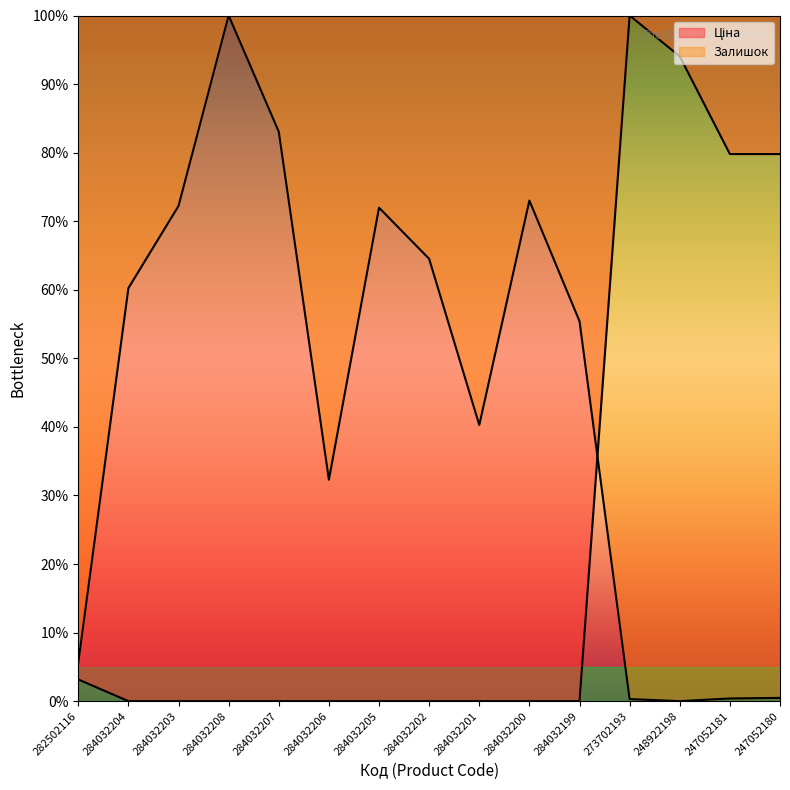

Which has a higher value, 284032205 or 284032201?

284032205